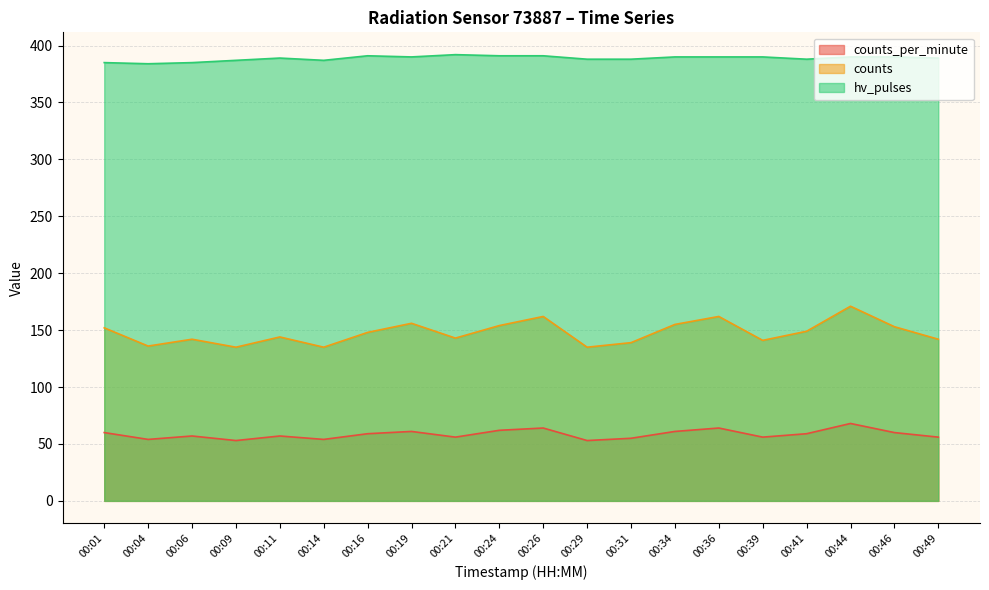

True or false: hv_pulses has more than 0 points higher than both neighbors.

True